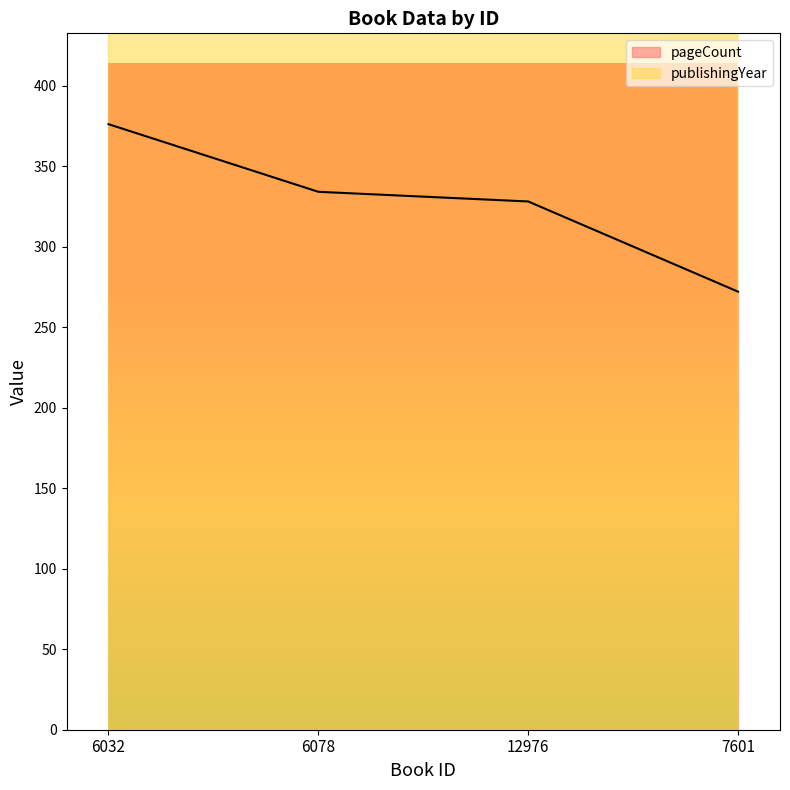

What is the highest value of the publishingYear series?

2017